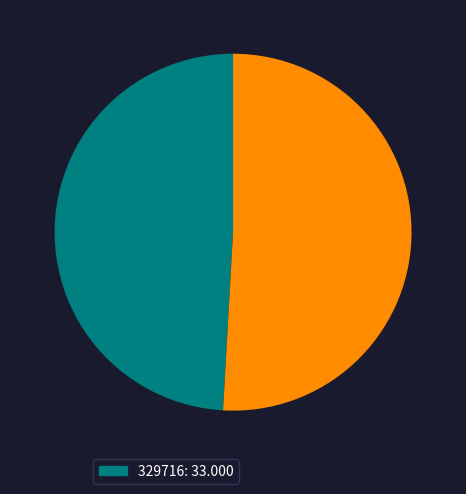

Is there a majority slice in this chart?

Yes